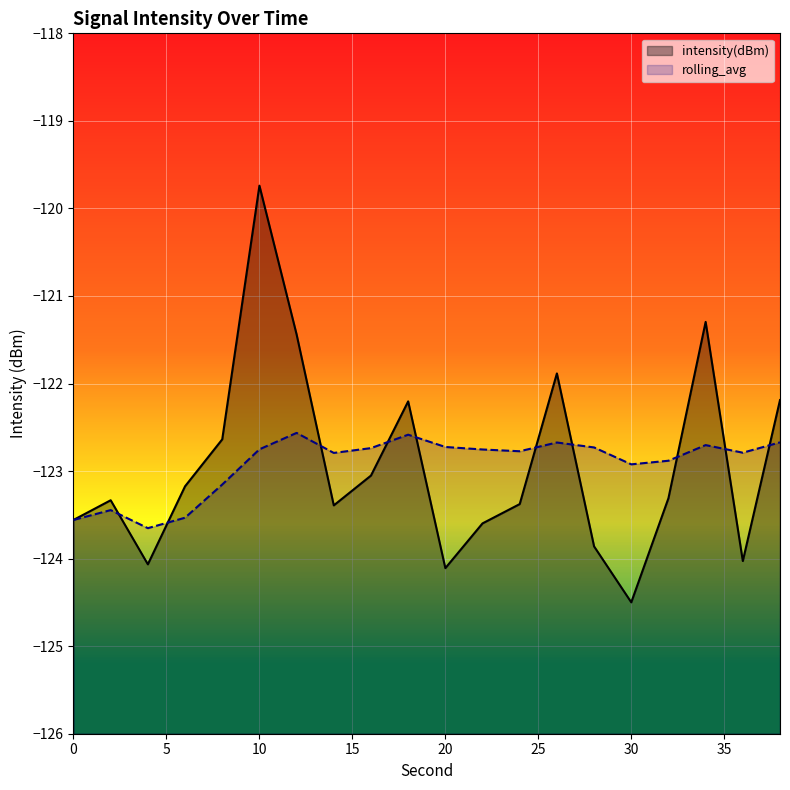

The rolling_avg series shows -123.2 at 8. True or false?

True